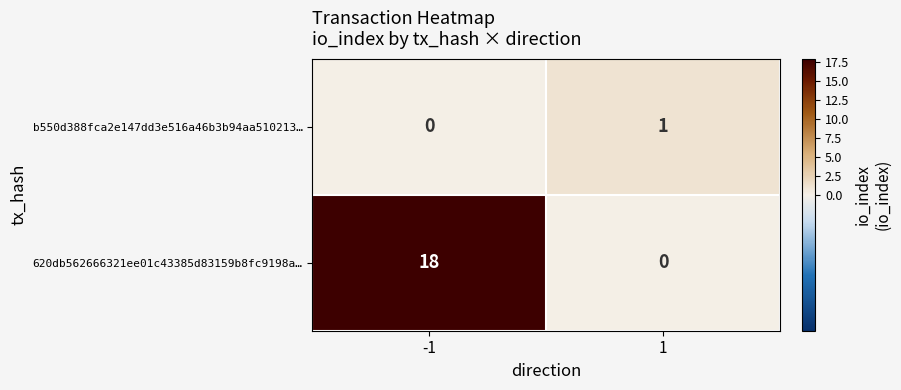

Between -1 and 1, which series saw the biggest shift?

620db562666321ee01c43385d83159b8fc9198a…